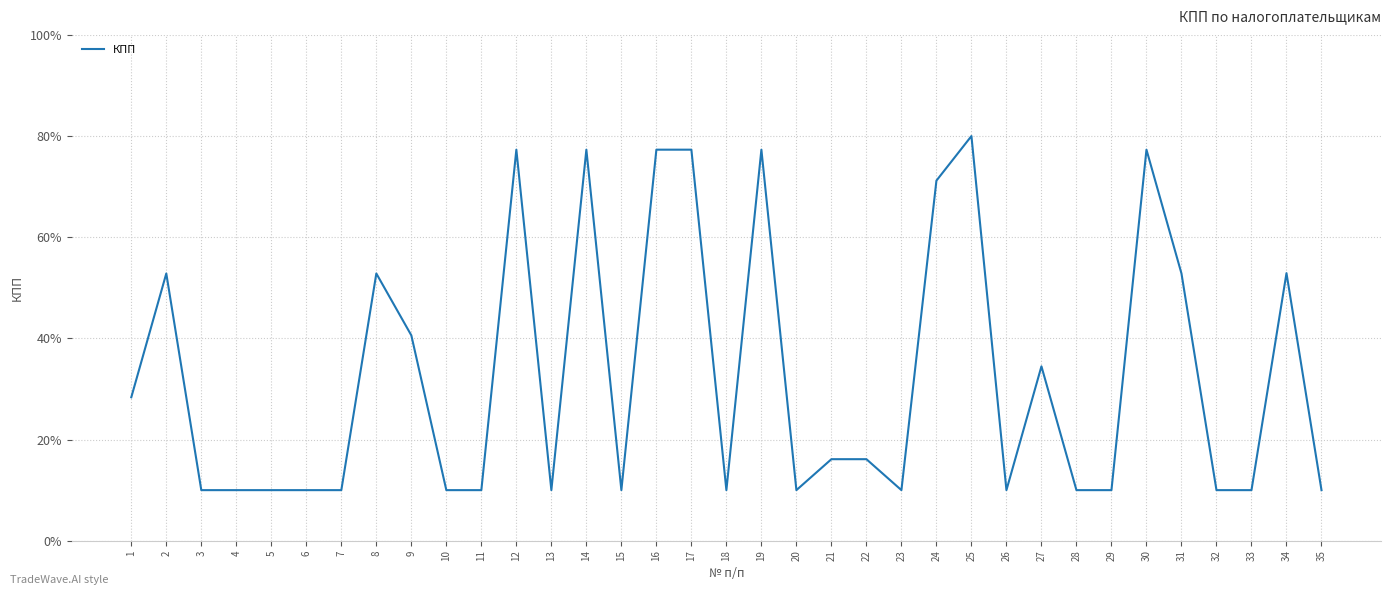

What is the smallest value displayed?

10.0